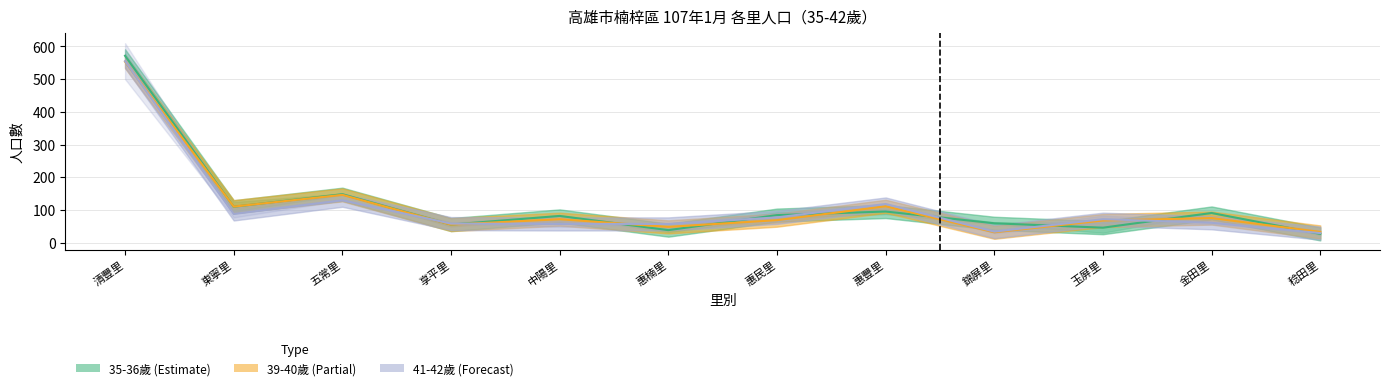

How many times do 39-40歲 (Partial) and 35-36歲 (Estimate) cross each other?

9